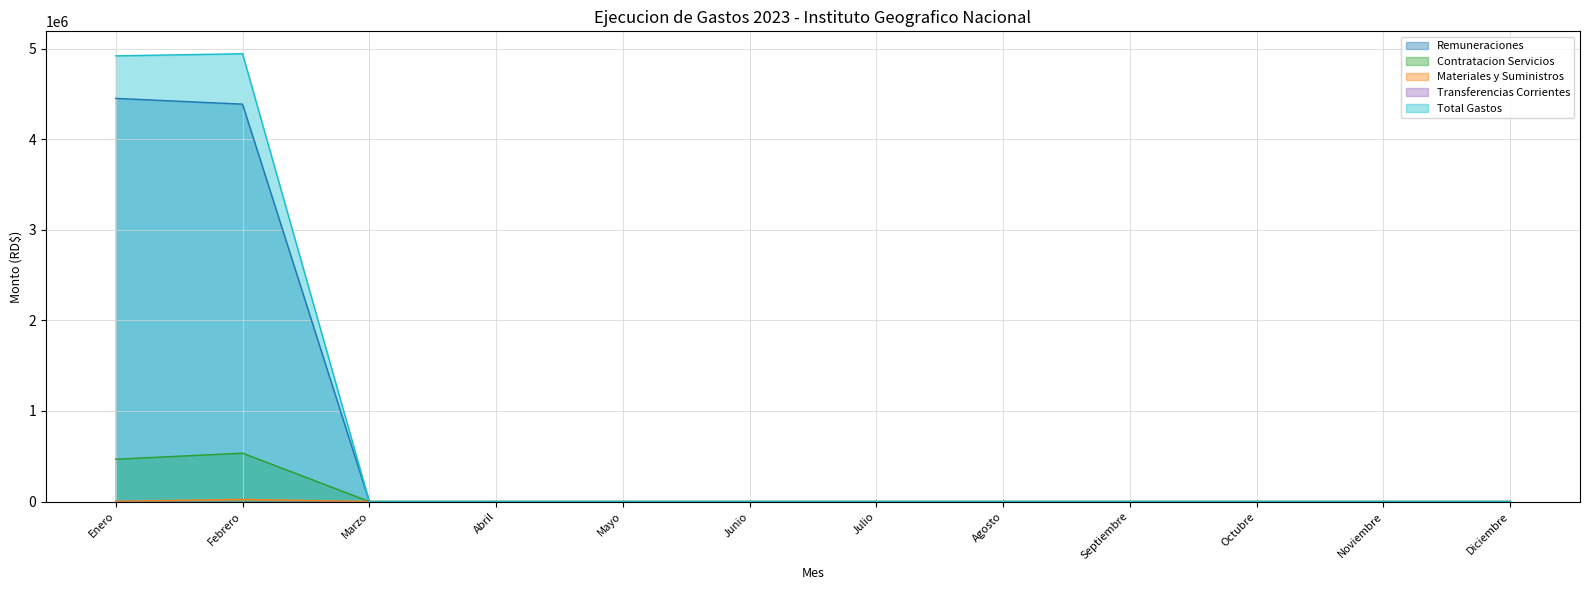

What is the label of the 12th point from the left?

Diciembre